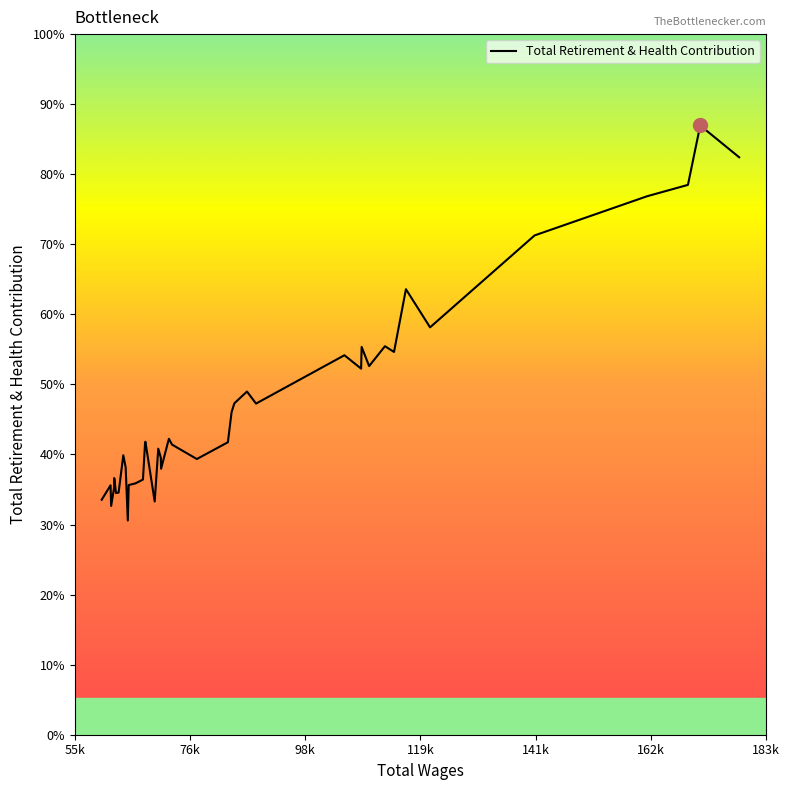

Is this an area chart (filled region under the line)?

No